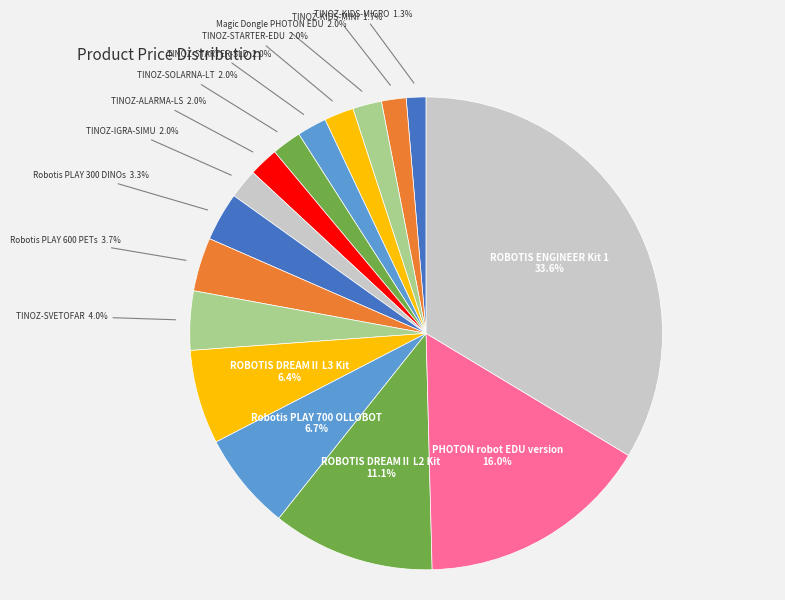

To the nearest percent, what portion does TINOZ-SVETOFAR represent?

4%